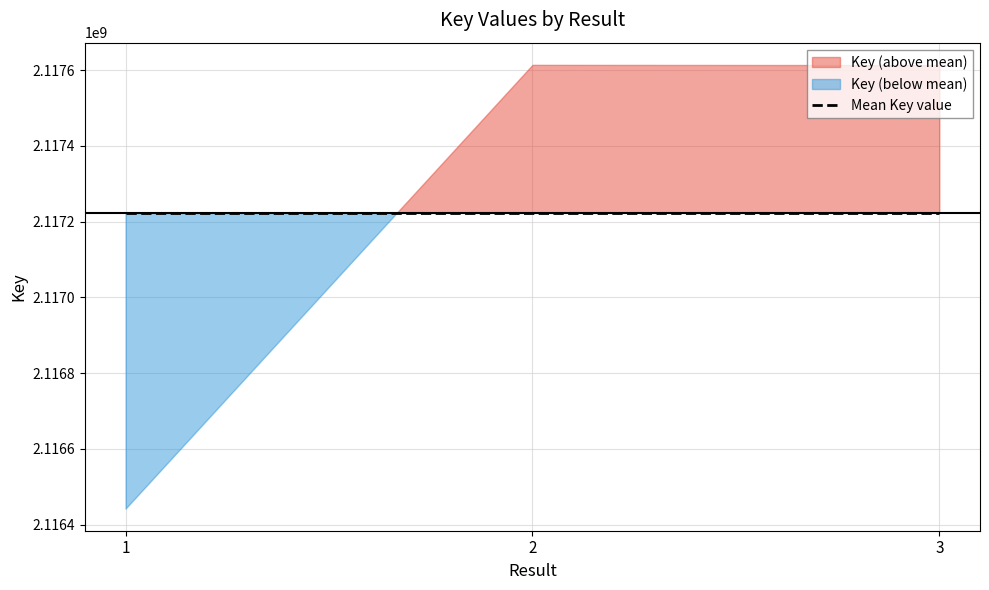

Reading right to left, extract all data points from this chart.

3=2117613253	2=2117613871	1=2116442853